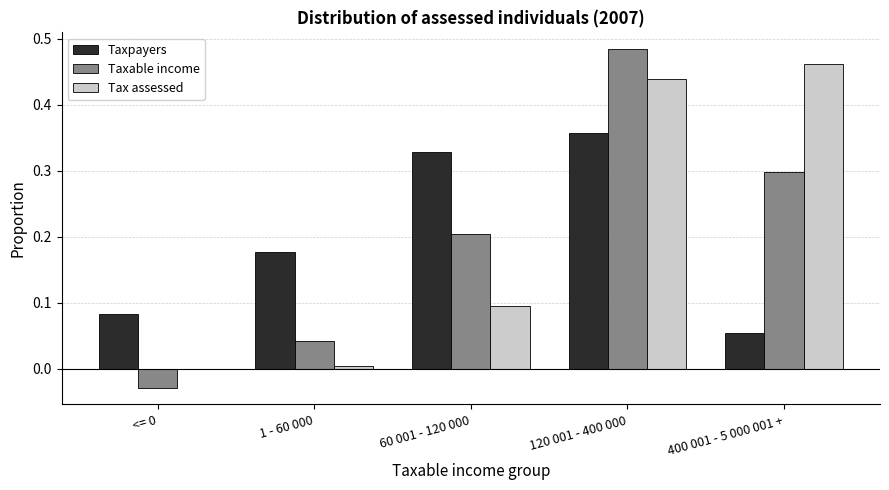

What is the total value across all series at 60 001 - 120 000?

0.6